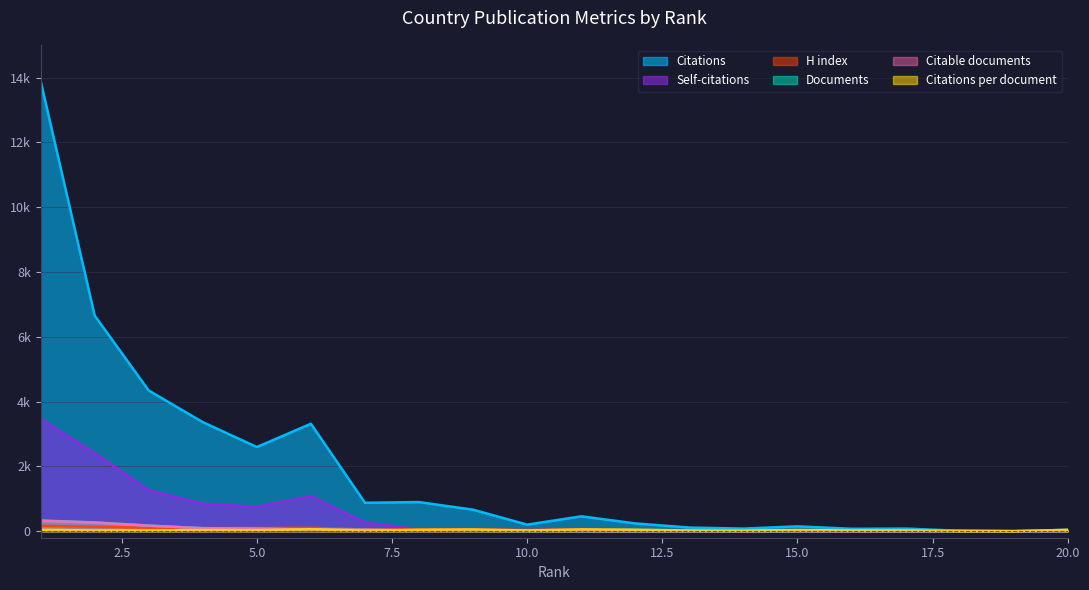

Reading left to right, transcribe all the data shown in this chart.

Documents: 330.0	273.0	174.0	94.0	80.0	53.0	46.0	20.0	12.0	9.0	8.0	5.0	5.0	4.0	4.0	3.0	3.0	2.0	1.0	1.0
Citable documents: 321.0	267.0	171.0	92.0	76.0	52.0	46.0	20.0	12.0	9.0	8.0	5.0	5.0	4.0	4.0	2.0	3.0	2.0	1.0	1.0
Citations: 13900.0	6658.0	4344.0	3368.0	2600.0	3318.0	879.0	900.0	665.0	204.0	461.0	242.0	114.0	82.0	151.0	76.0	82.0	15.0	0.0	44.0
Self-citations: 3467.0	2410.0	1269.0	851.0	754.0	1083.0	270.0	64.0	63.0	32.0	69.0	14.0	5.0	27.0	4.0	7.0	9.0	6.0	0.0	1.0
Citations per document: 42.1	24.4	25.0	35.8	32.5	62.6	19.1	45.0	55.4	22.7	57.6	48.4	22.8	20.5	37.8	25.3	27.3	7.5	0.0	44.0
H index: 167.0	139.0	108.0	96.0	98.0	106.0	56.0	60.0	54.0	40.0	56.0	26.0	32.0	19.0	23.0	24.0	14.0	21.0	12.0	27.0